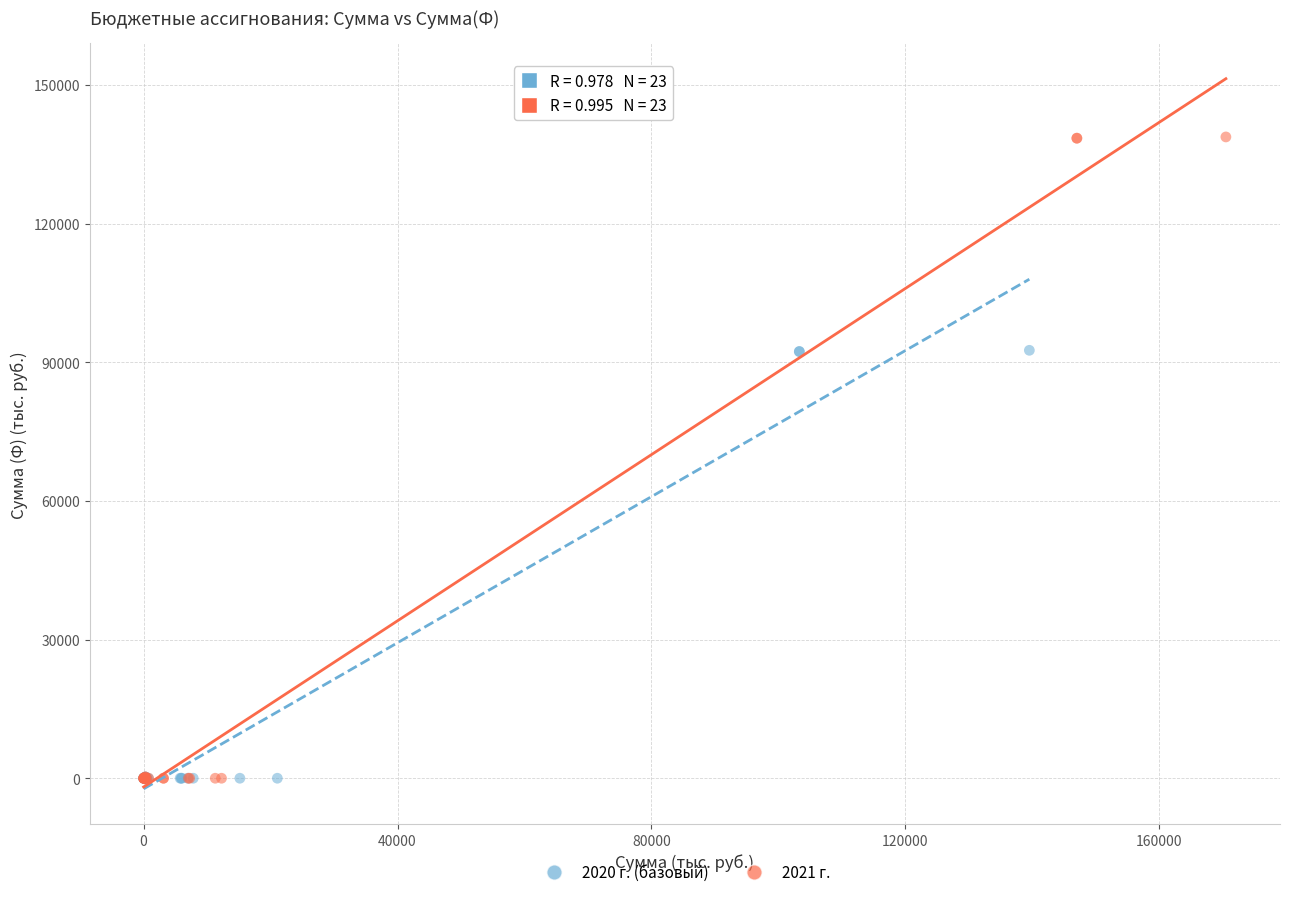

Which series has the largest Y range (max minus min)?

2021 г.